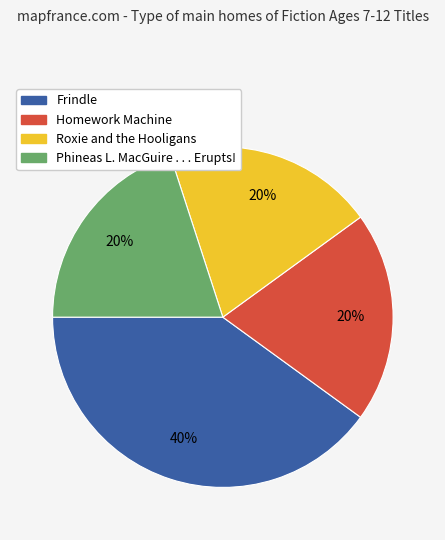

To the nearest percent, what is the average slice percentage?

25%